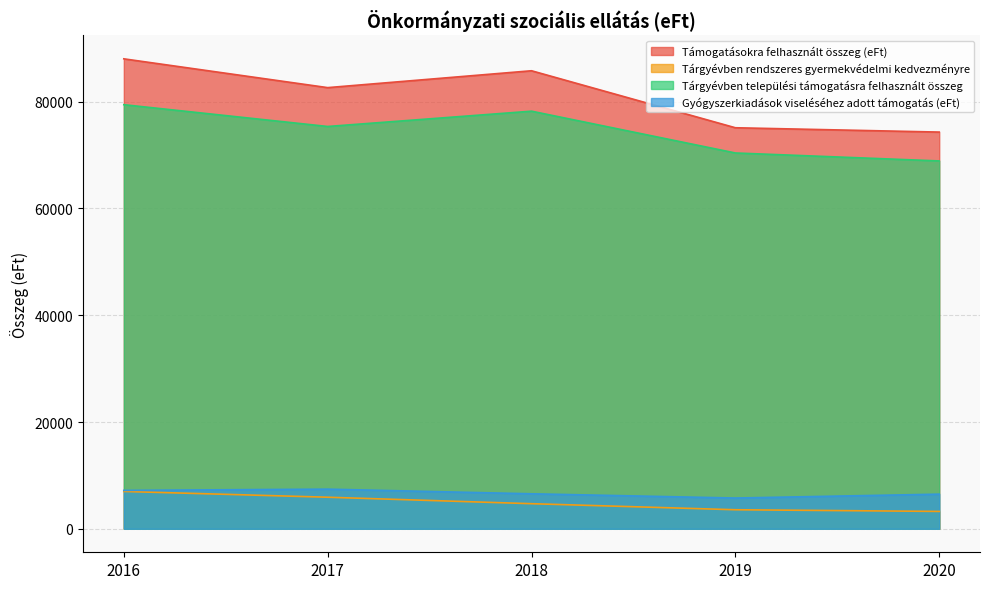

Reading left to right, list all the values displayed in this chart.

Támogatásokra felhasznált összeg (eFt): 88029	82635	85795	75119	74309
Tárgyévben rendszeres gyermekvédelmi kedvezményre: 6995	5911	4700	3565	3252
Tárgyévben települési támogatásra felhasznált összeg: 79439	75358	78223	70394	68903
Gyógyszerkiadások viseléséhez adott támogatás (eFt): 7192	7424	6554	5759	6485